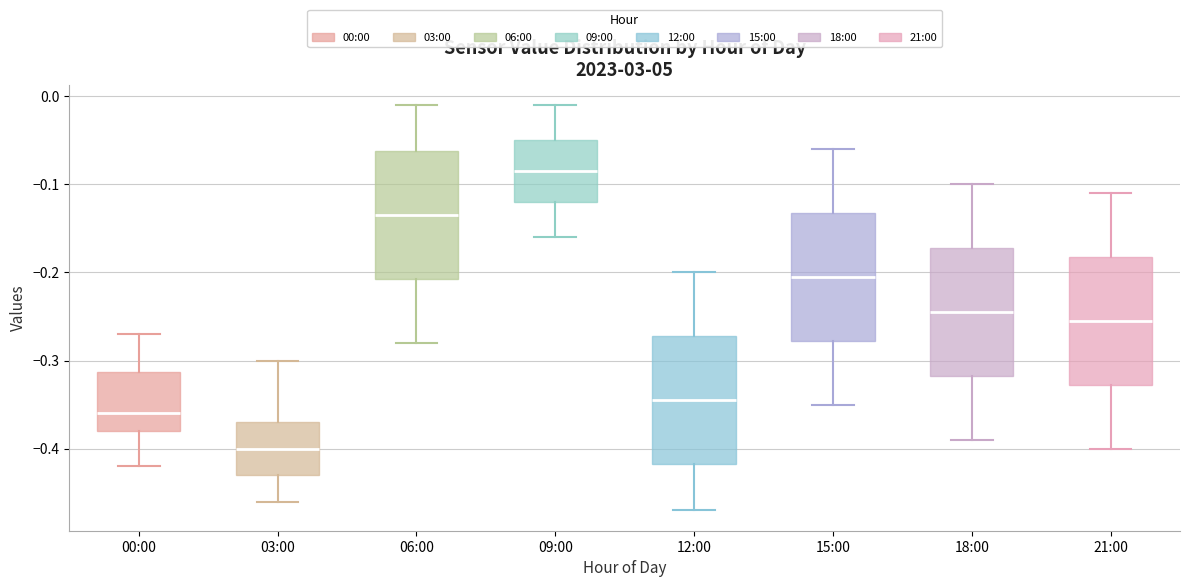

Reading left to right, read every box against the y-axis: the position of its median line, the range the box covers, and the ends of its whiskers. The values are not printed on the chart, so give them approximately, as read against the axis.

00:00: median -0.36, box -0.38 to -0.31, whiskers -0.42 to -0.27
03:00: median -0.40, box -0.43 to -0.37, whiskers -0.46 to -0.30
06:00: median -0.13, box -0.21 to -0.06, whiskers -0.28 to -0.01
09:00: median -0.08, box -0.12 to -0.05, whiskers -0.16 to -0.01
12:00: median -0.34, box -0.42 to -0.27, whiskers -0.47 to -0.20
15:00: median -0.20, box -0.28 to -0.13, whiskers -0.35 to -0.06
18:00: median -0.24, box -0.32 to -0.17, whiskers -0.39 to -0.10
21:00: median -0.25, box -0.33 to -0.18, whiskers -0.40 to -0.11